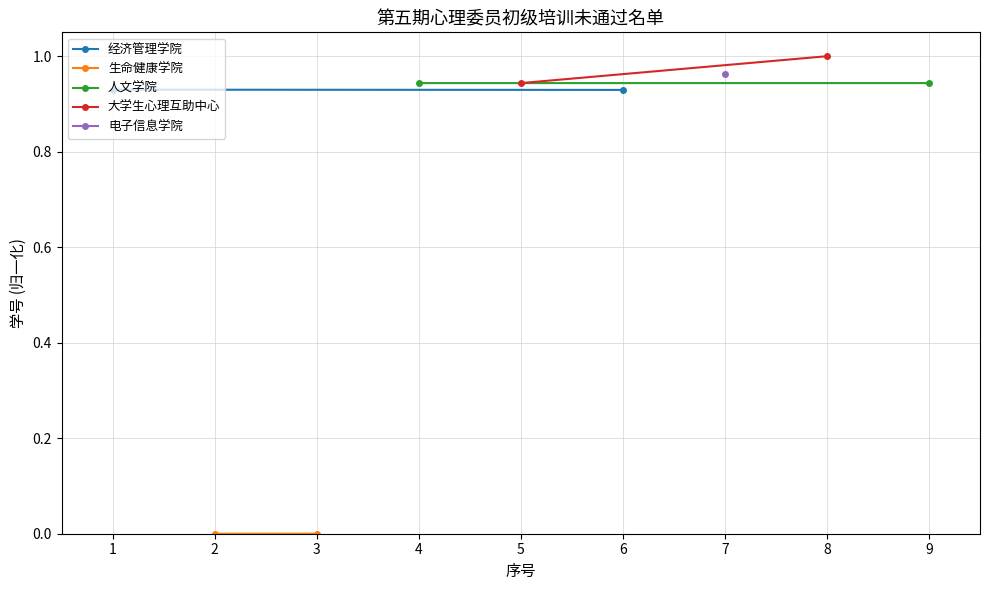

Is the value of 人文学院 at 1 greater than the value of 生命健康学院 at 2?

Yes